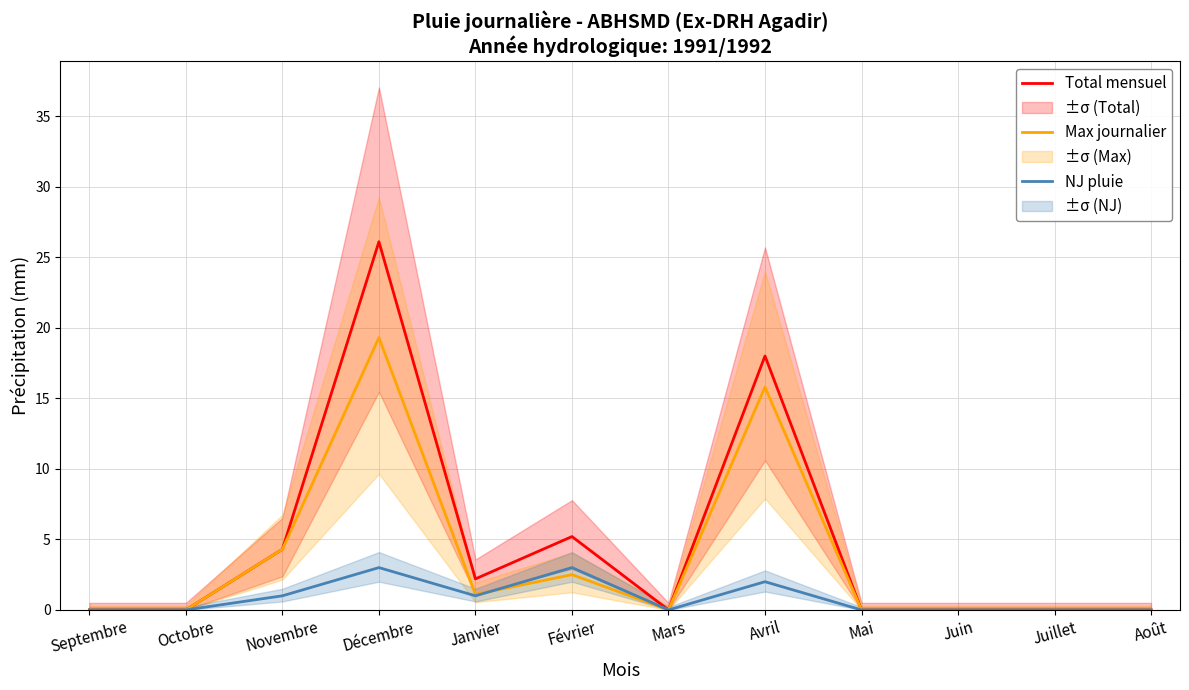

What is the sum of the Max journalier values at Décembre and Janvier?

20.4